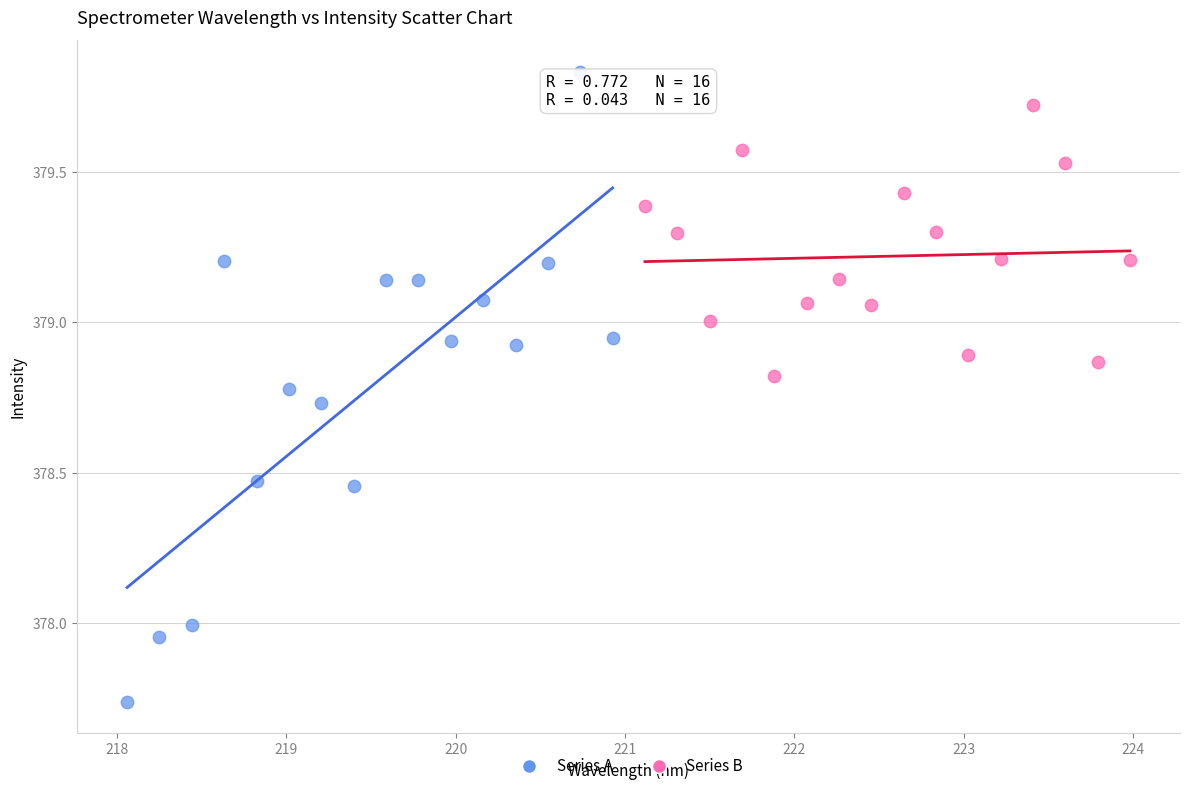

Which series has the widest spread of Y values?

Series A